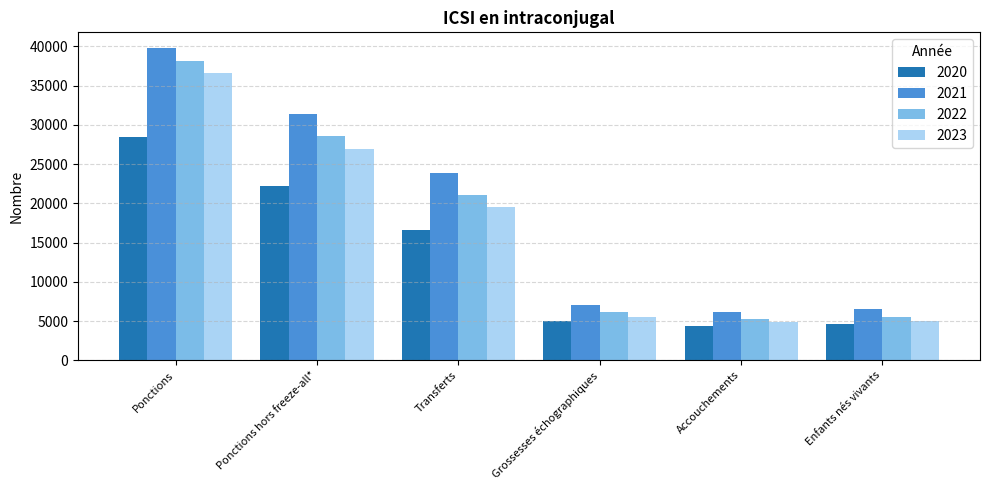

List the series in order of their peak value, highest first.

2021, 2022, 2023, 2020